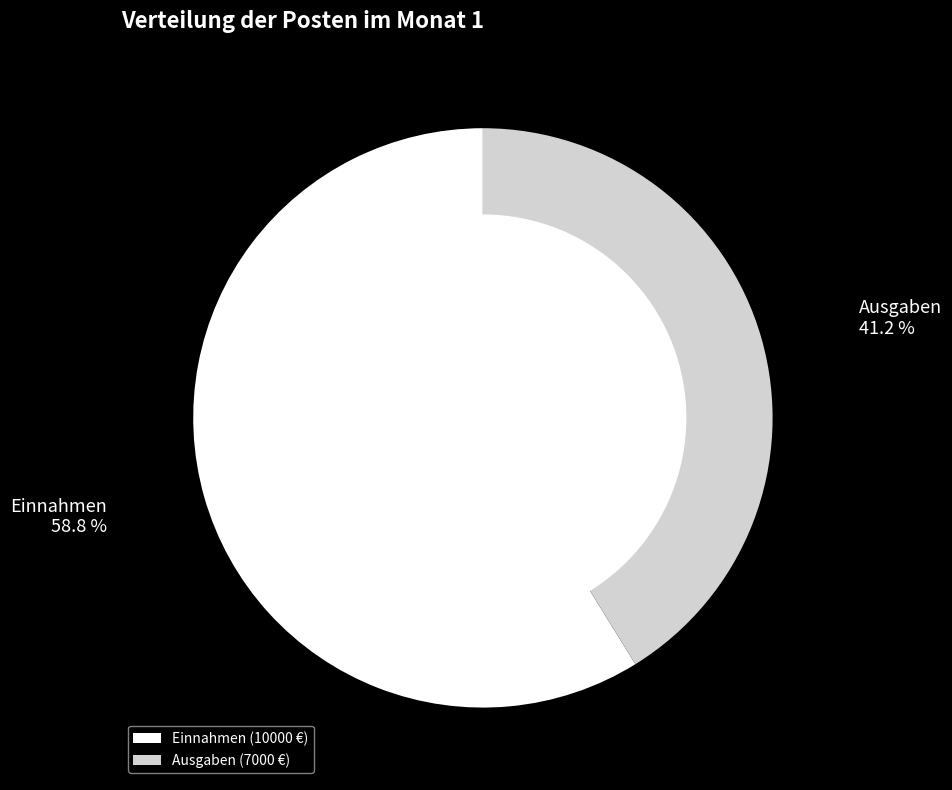

To the nearest percent, what is the combined percentage of Einnahmen and Ausgaben?

100%